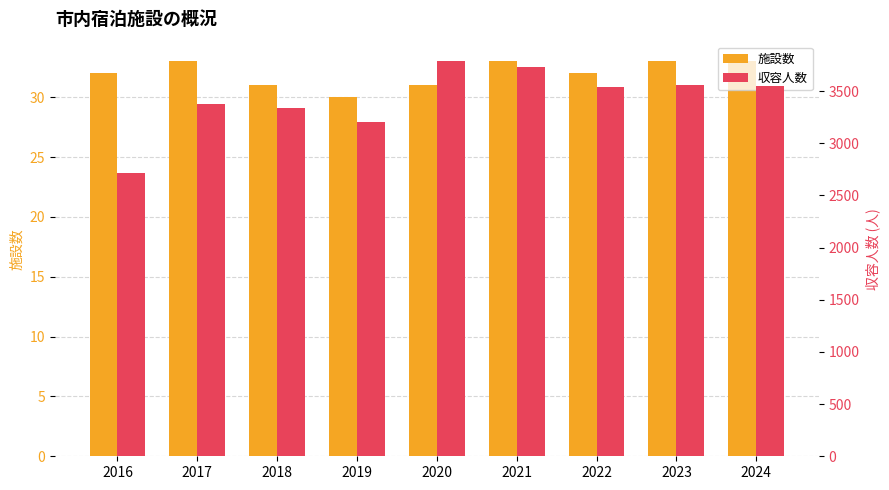

What is the difference between the 施設数 values at 2020 and 2016?

1